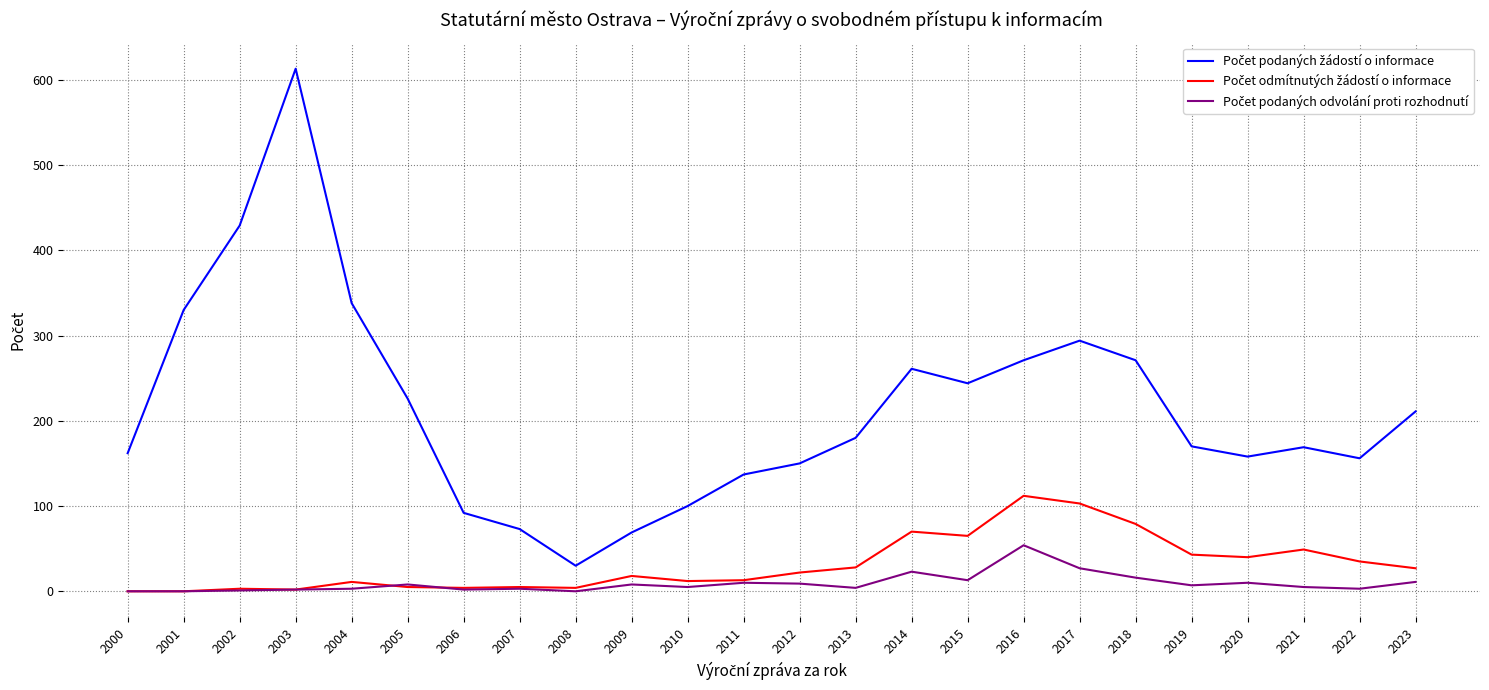

Which category has the highest value across all series?

2003